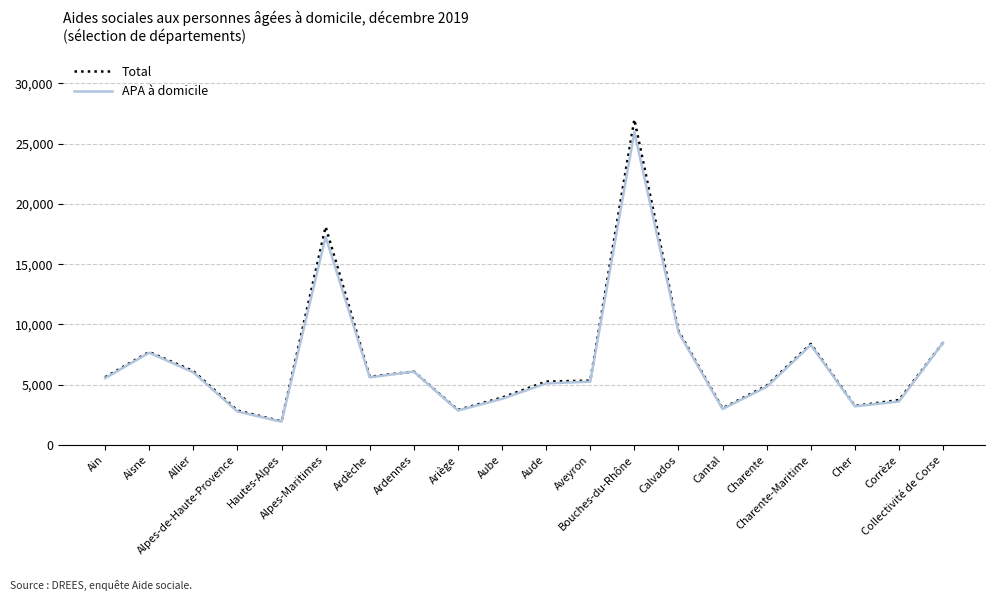

What is the minimum value for Total?

1960